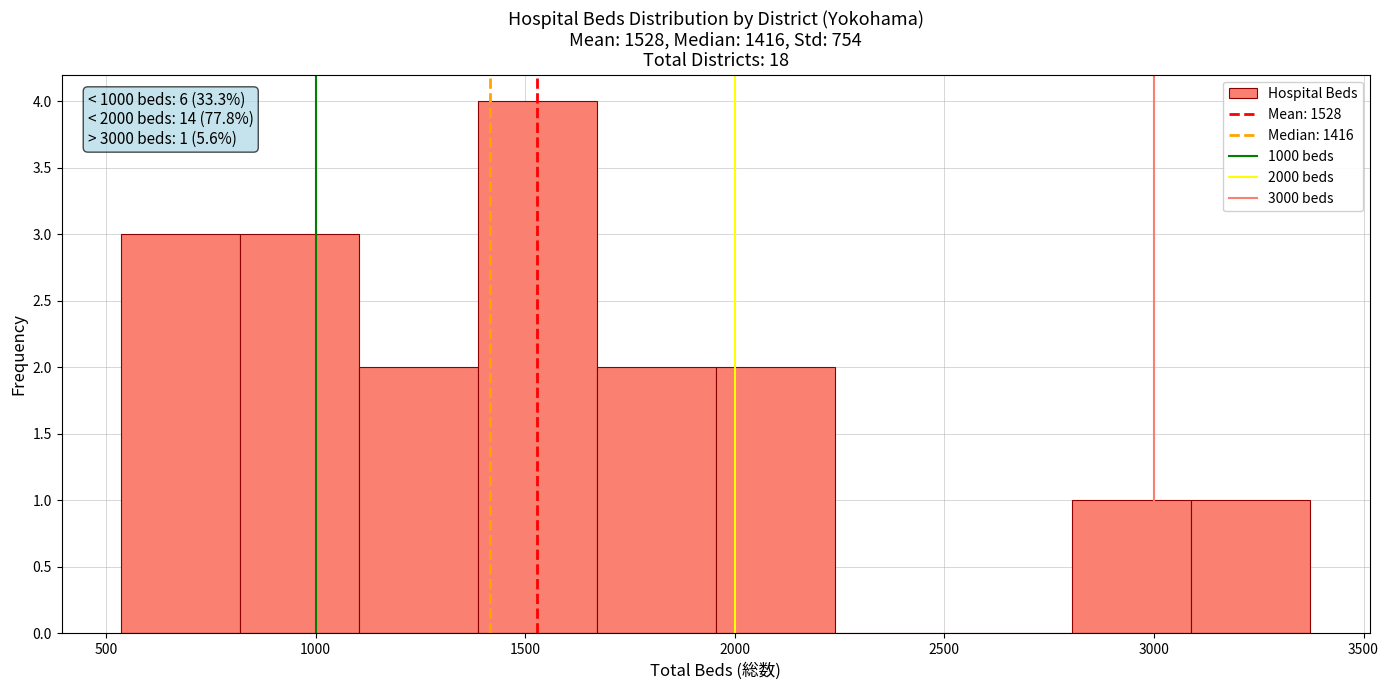

Over which range of the x-axis is the bar tallest?

1400 to 1650